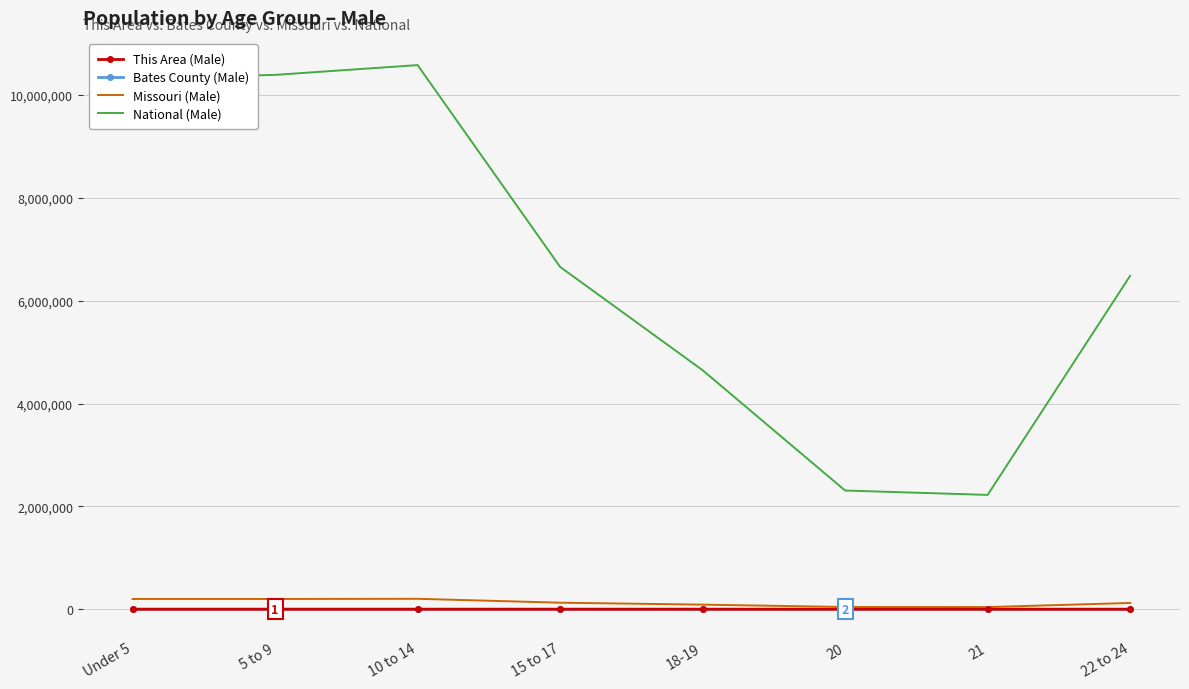

What is the maximum value shown in the chart?

10579862